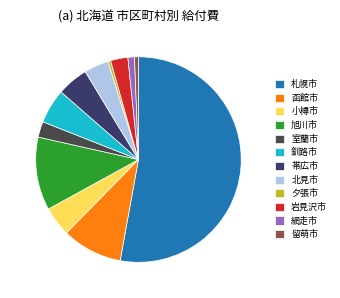

How many segments does this pie chart have?

12